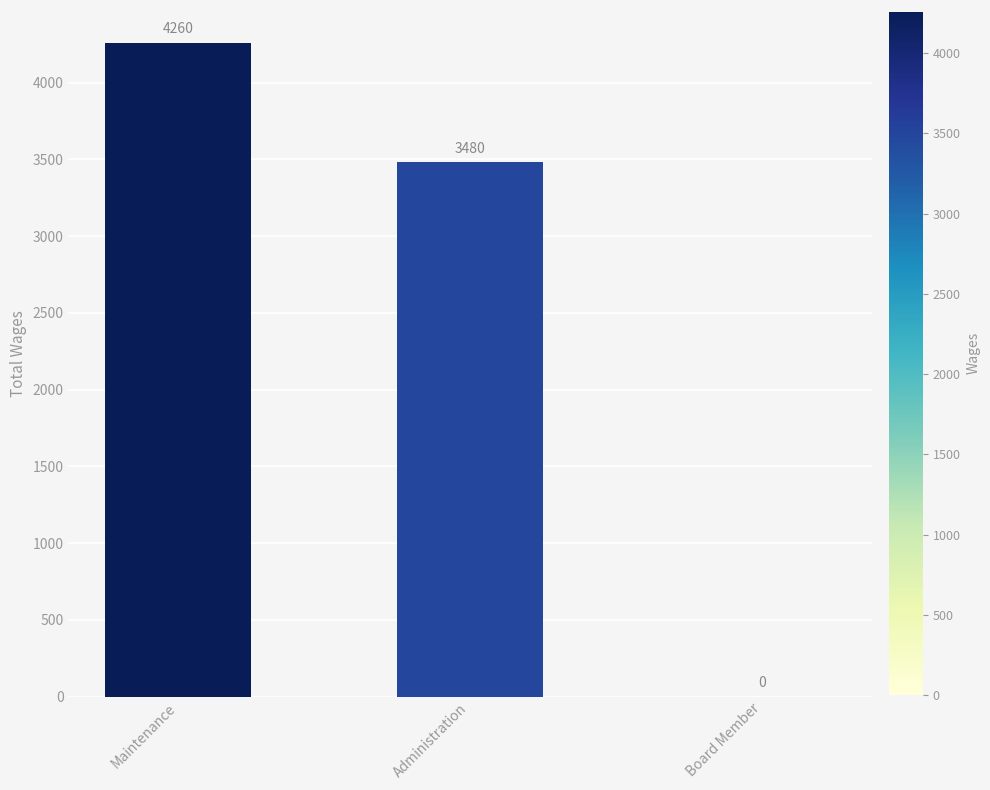

Which category has the highest value across all series?

Maintenance